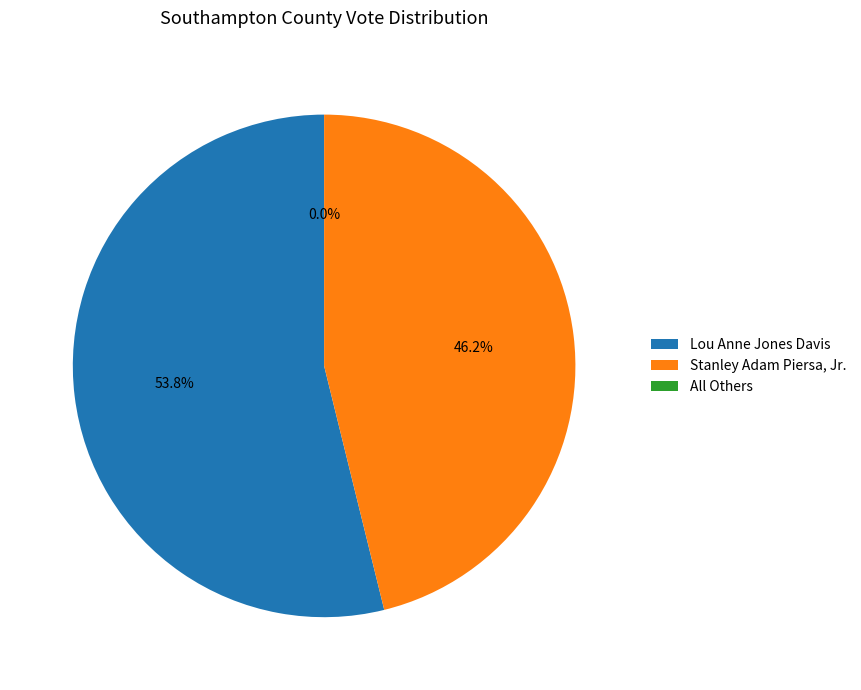

To the nearest percent, what percentage of the pie is Stanley Adam Piersa, Jr.?

46%